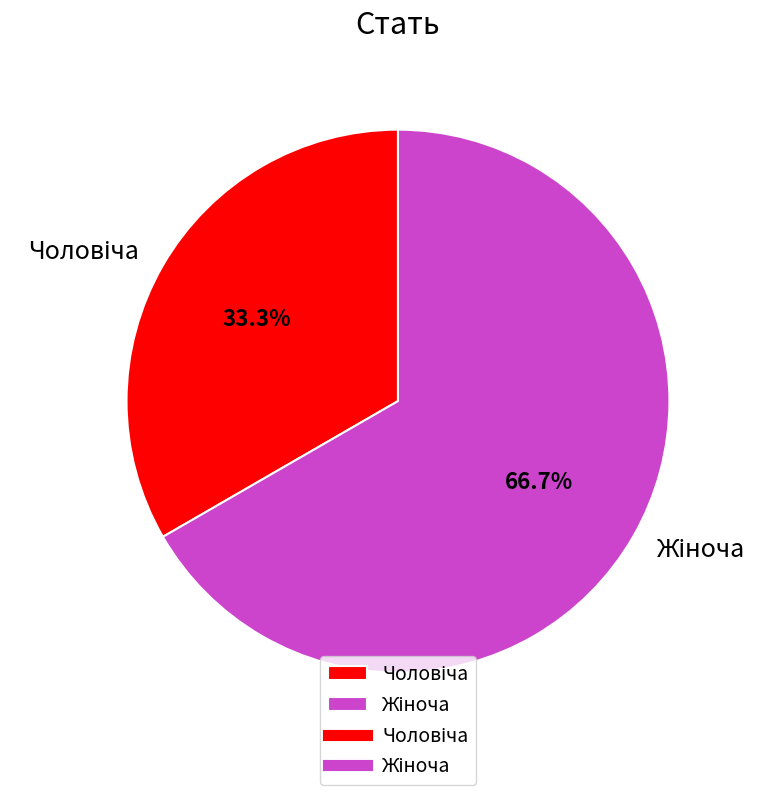

Is there a majority slice in this chart?

Yes